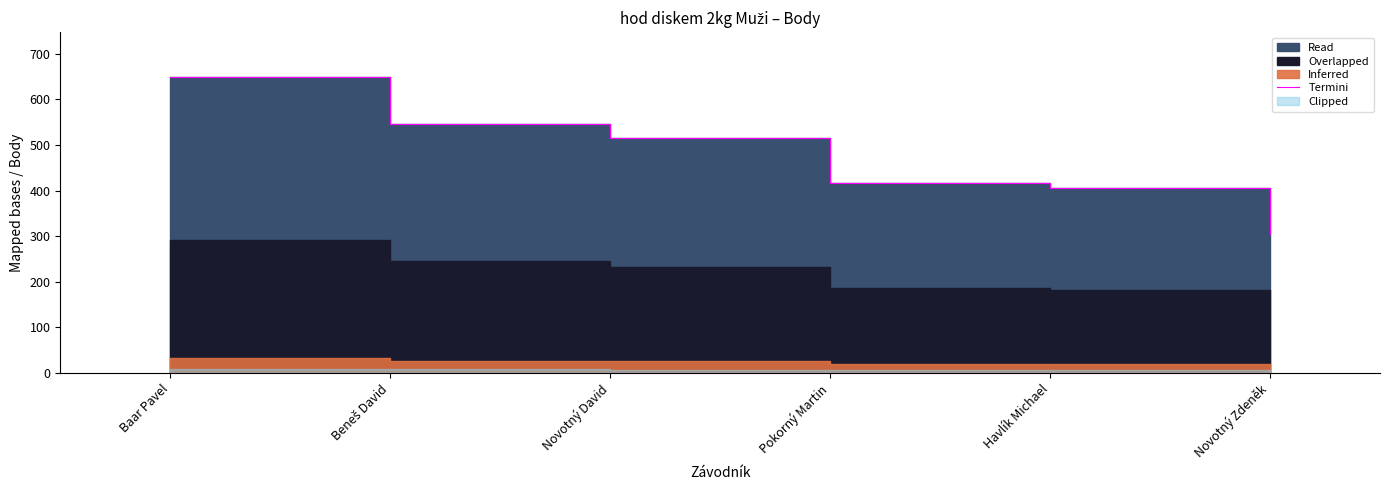

Which category has the highest value across all series?

Baar Pavel